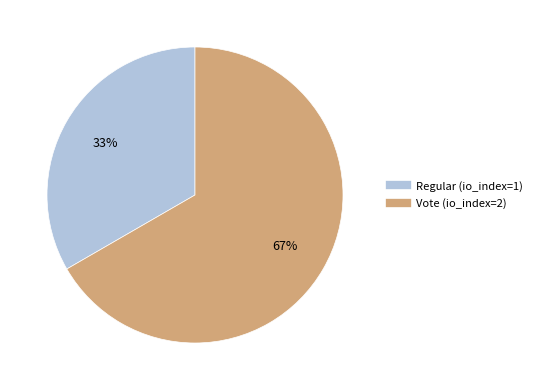

Which slice represents more than half of the pie?

Vote (io_index=2)